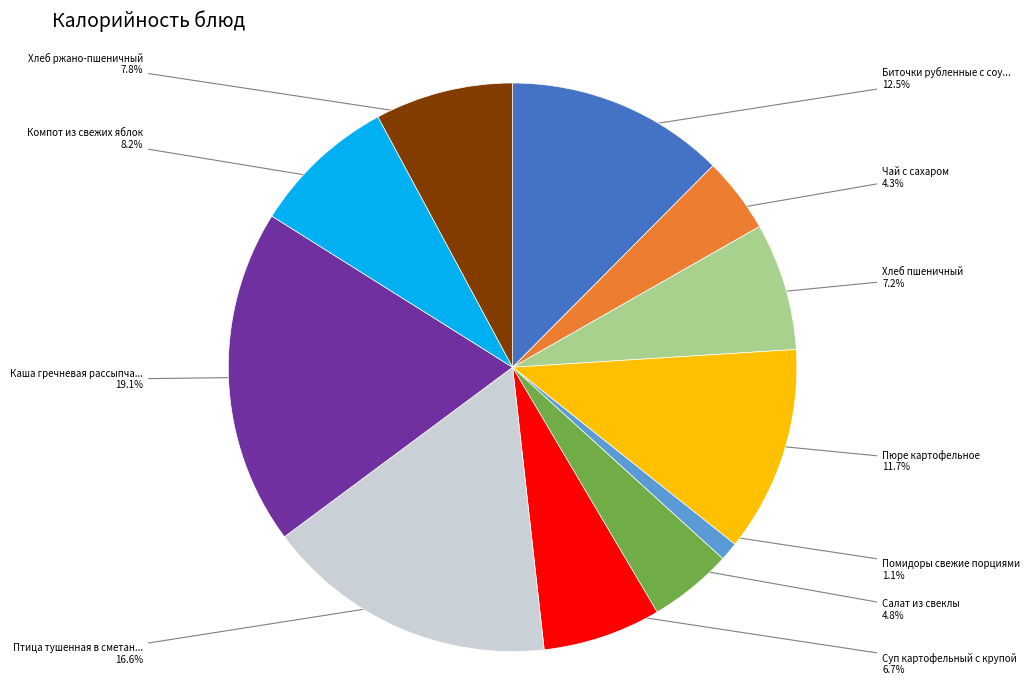

Is there a majority slice in this chart?

No